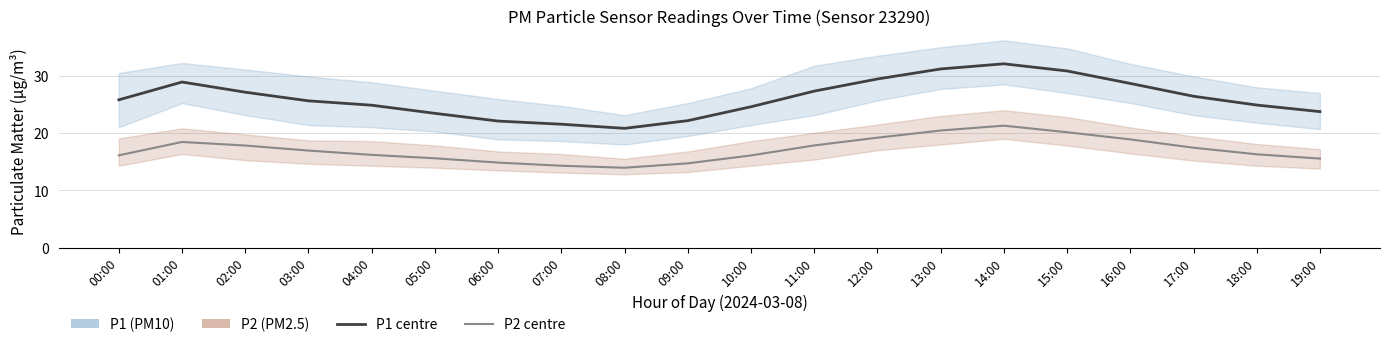

True or false: P2 (PM2.5) and P1 (PM10) cross at least once.

False